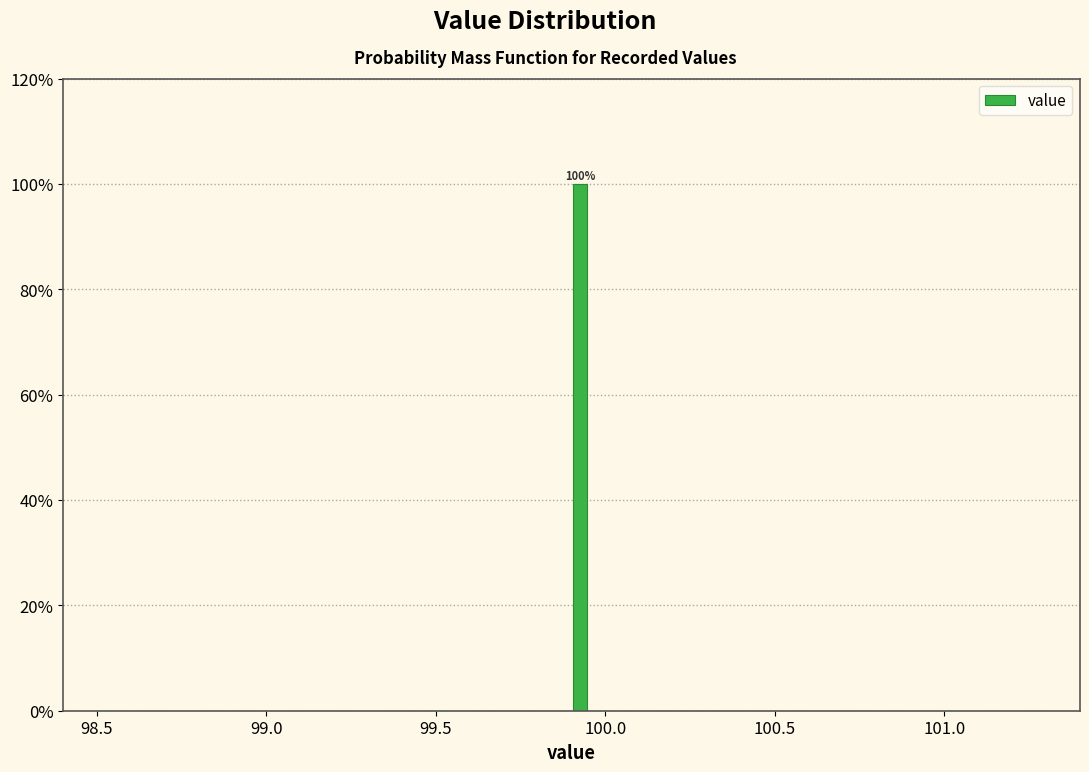

Read against the x-axis, roughly where is the centre of the tallest bar?

99.95